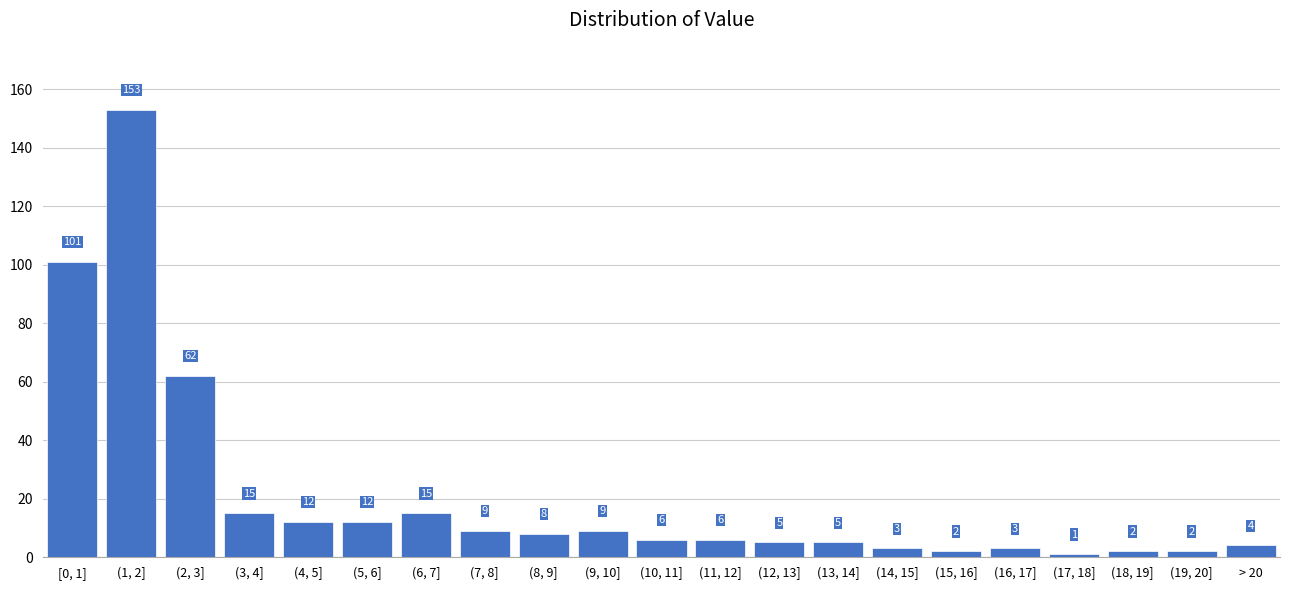

Reading right to left, list all the values displayed in this chart.

4	2	2	1	3	2	3	5	5	6	6	9	8	9	15	12	12	15	62	153	101